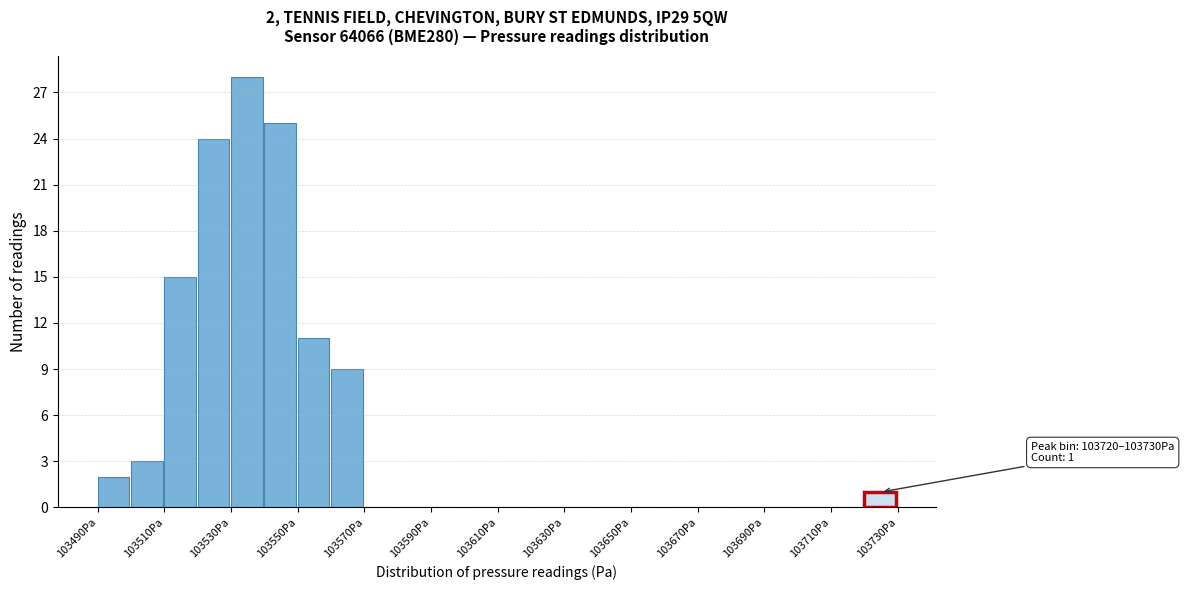

Which range on the x-axis has the tallest bar?

103530 to 103540